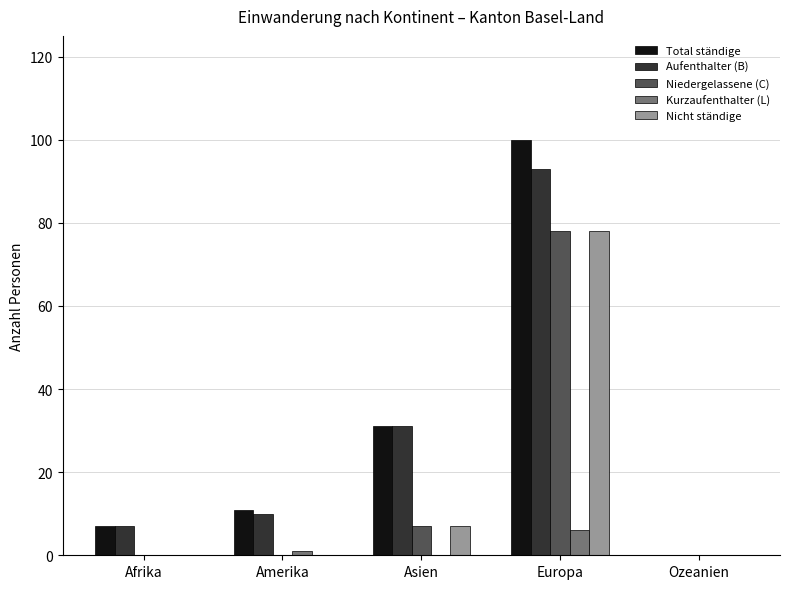

Reading left to right, transcribe all the data shown in this chart.

Total ständige: Afrika=7	Amerika=11	Asien=31	Europa=100	Ozeanien=0
Aufenthalter (B): Afrika=7	Amerika=10	Asien=31	Europa=93	Ozeanien=0
Niedergelassene (C): Afrika=0	Amerika=0	Asien=7	Europa=78	Ozeanien=0
Kurzaufenthalter (L): Afrika=0	Amerika=1	Asien=0	Europa=6	Ozeanien=0
Nicht ständige: Afrika=0	Amerika=0	Asien=7	Europa=78	Ozeanien=0